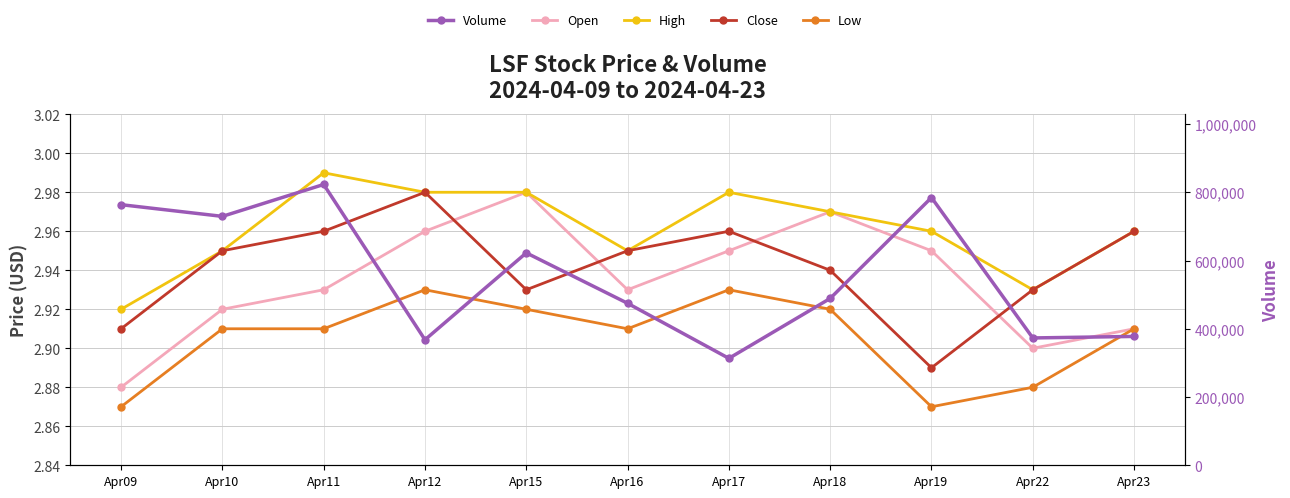

The Volume series shows 223523.6 at Apr11. True or false?

False